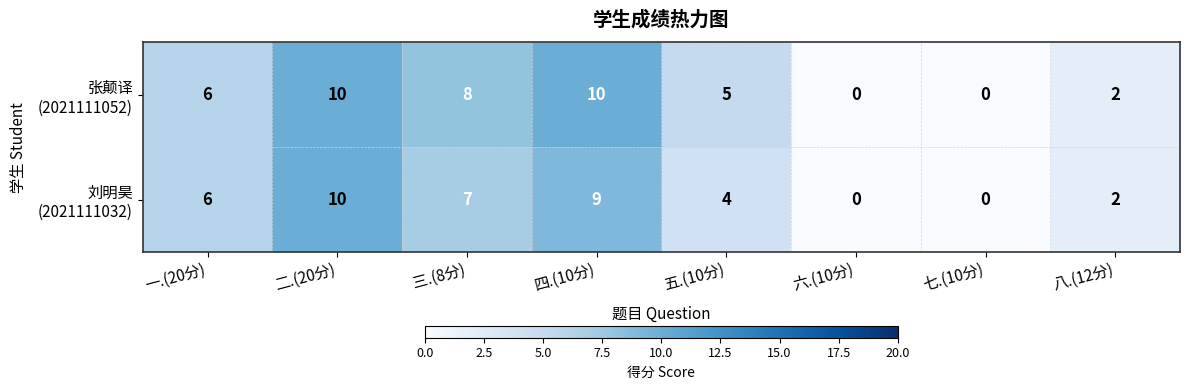

At which category is the sum across all series the highest?

二.(20分)